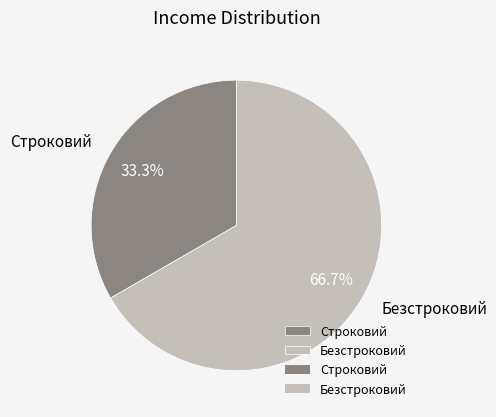

Which has a higher value, Безстроковий or Строковий?

Безстроковий